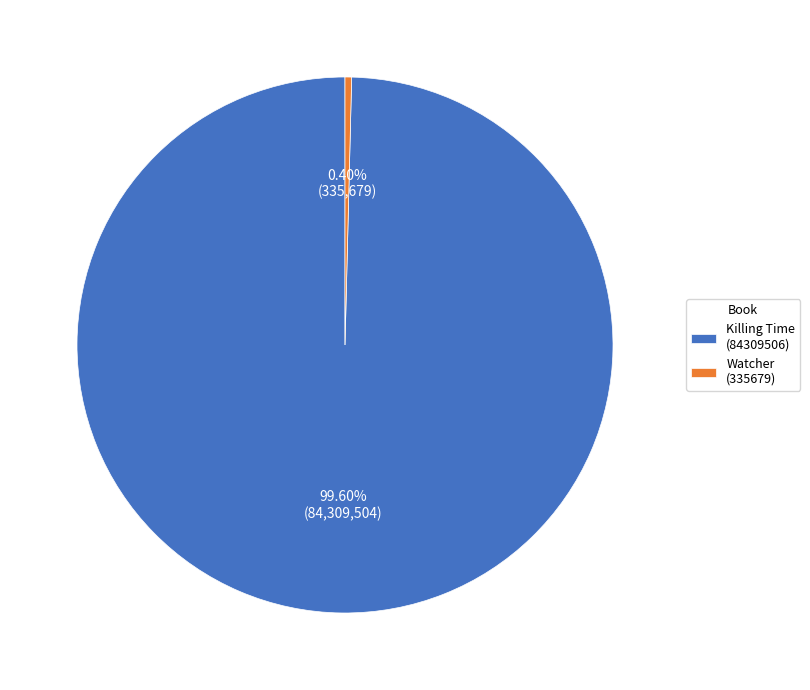

Do Watcher (335679) and Killing Time (84309506) together represent more than half of the pie?

Yes